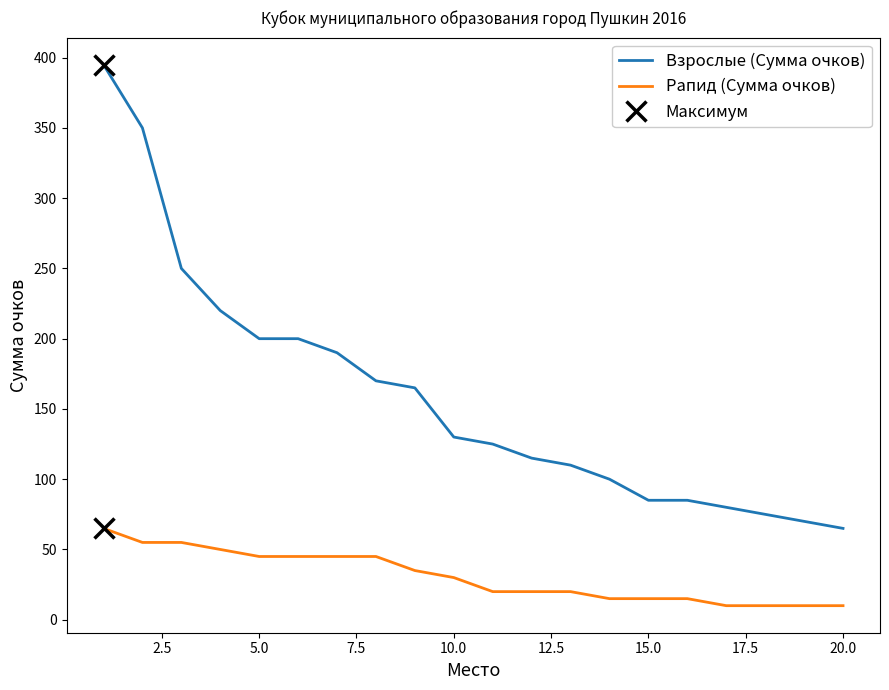

Which series has the largest total across all categories?

Взрослые (Сумма очков)